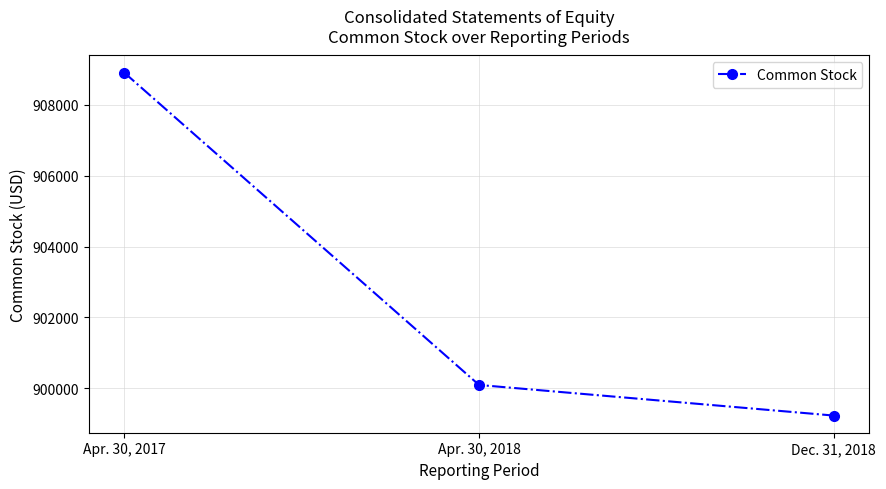

Count the number of categories in the chart.

3